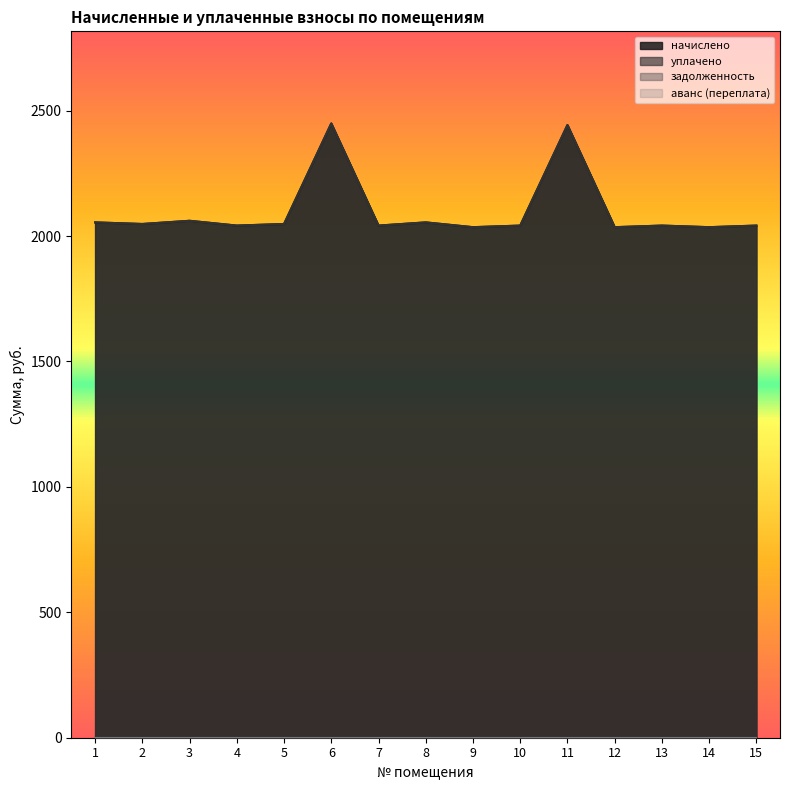

Which category has the lowest value across all series?

9